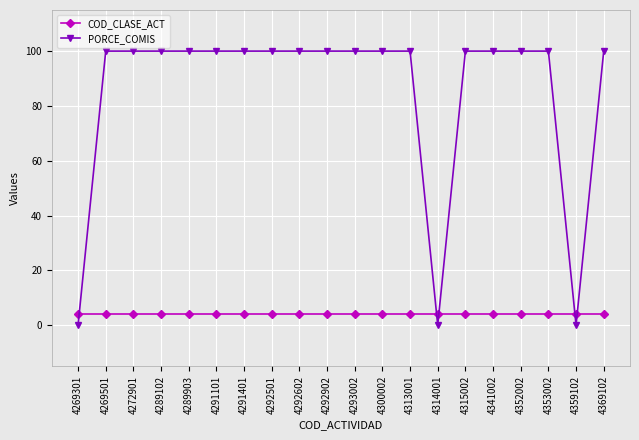

How many series are shown in this chart?

2